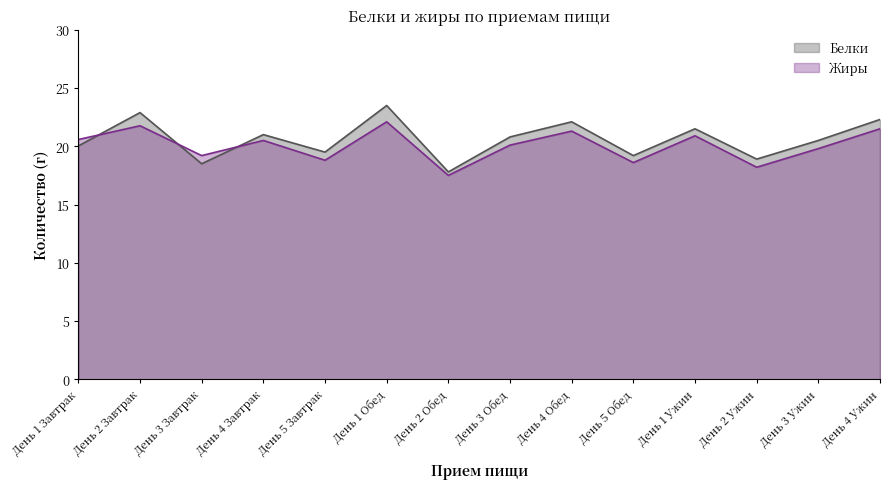

What is the sum of all Белки values?

288.5